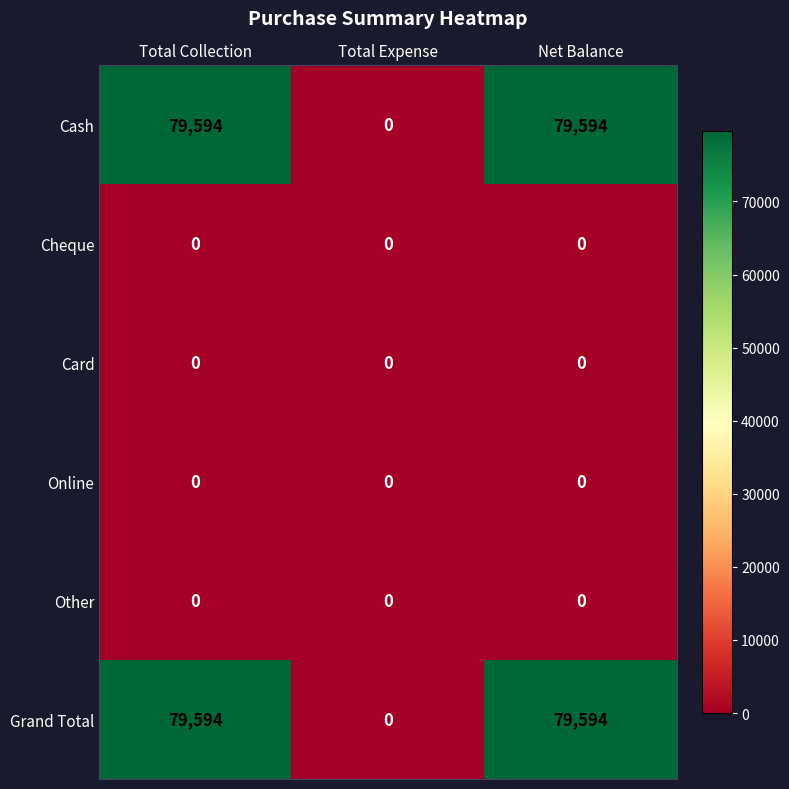

What is the difference between the highest and lowest values at Net Balance?

79594